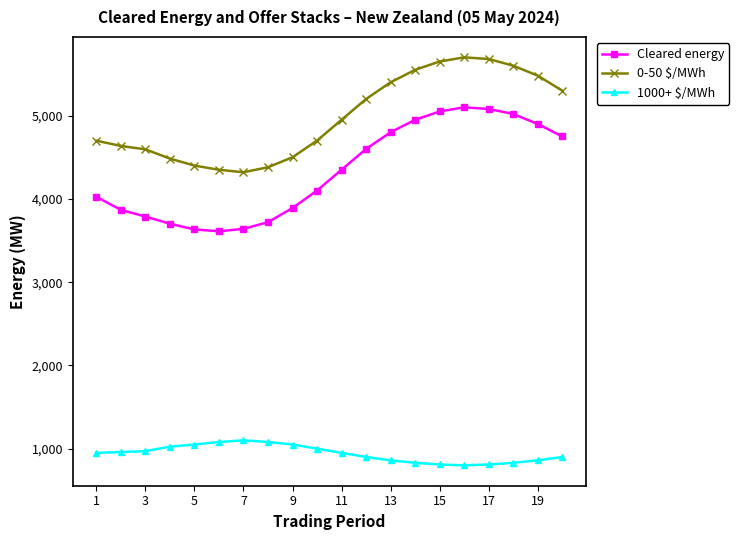

What is the value of the Cleared energy point at the 10th from the left?

4100.0